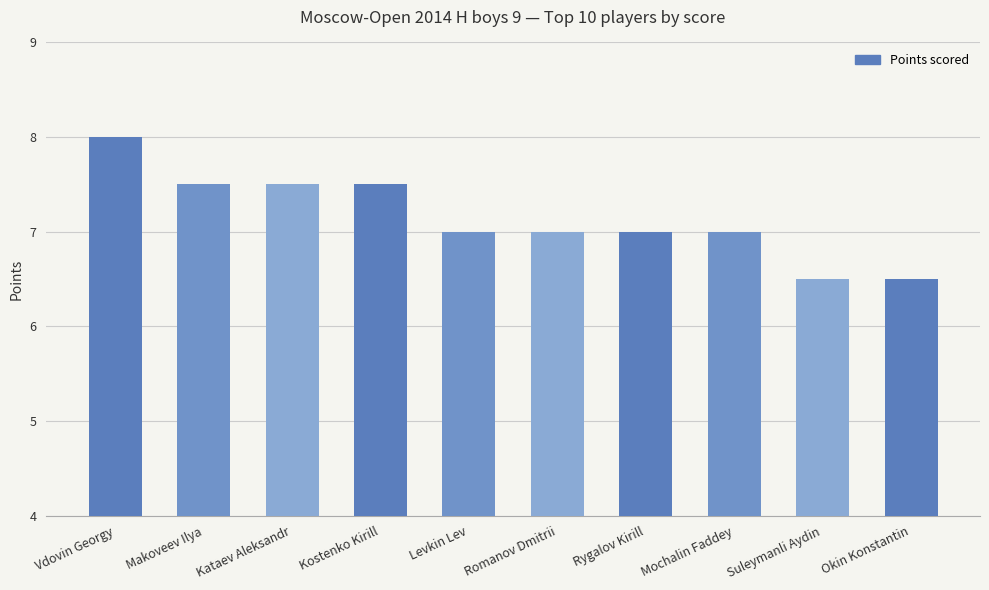

How many values are between 7 and 8?

8